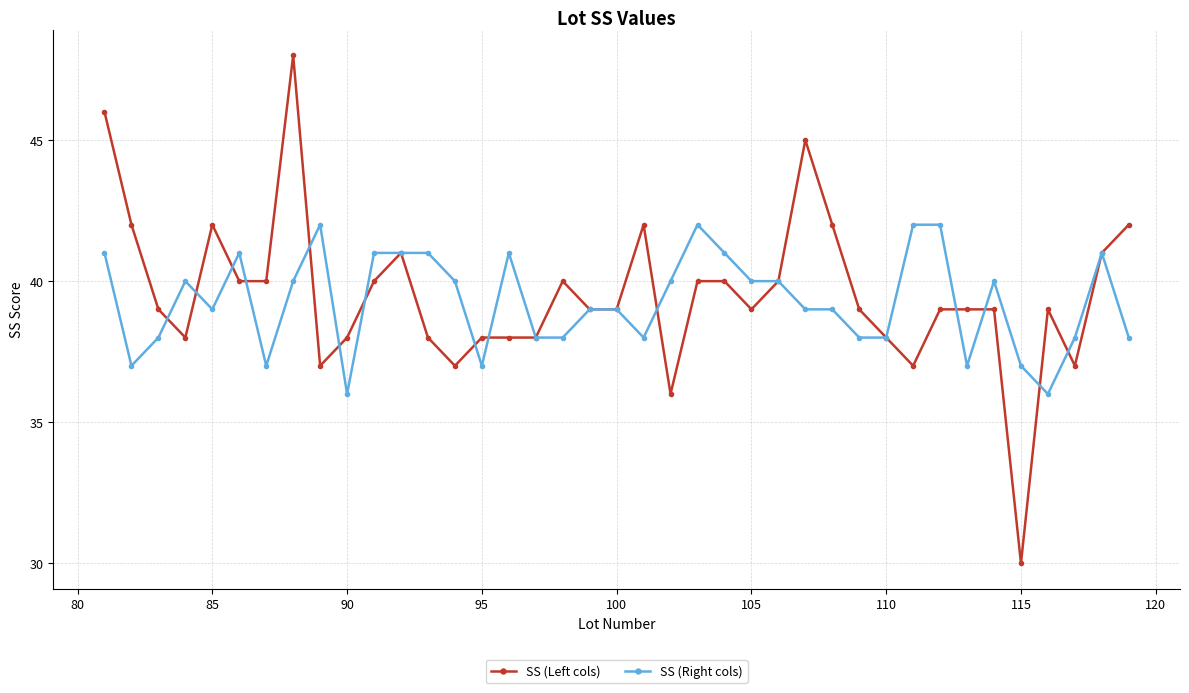

True or false: SS (Right cols) has more than 1 points higher than both neighbors.

True